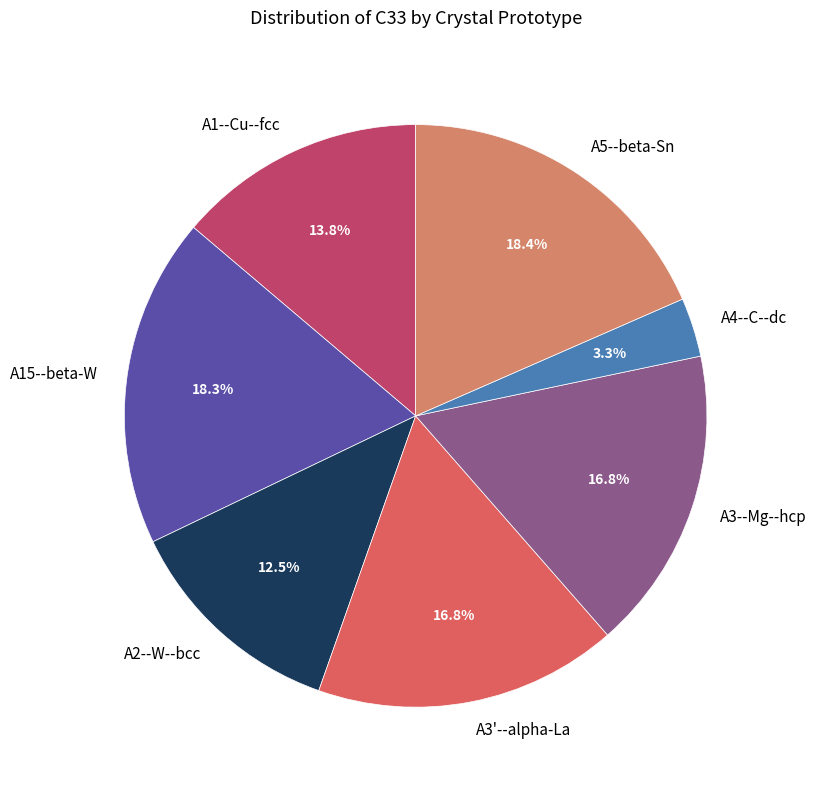

To the nearest percent, what is the difference between the largest and smallest slice percentages?

15%